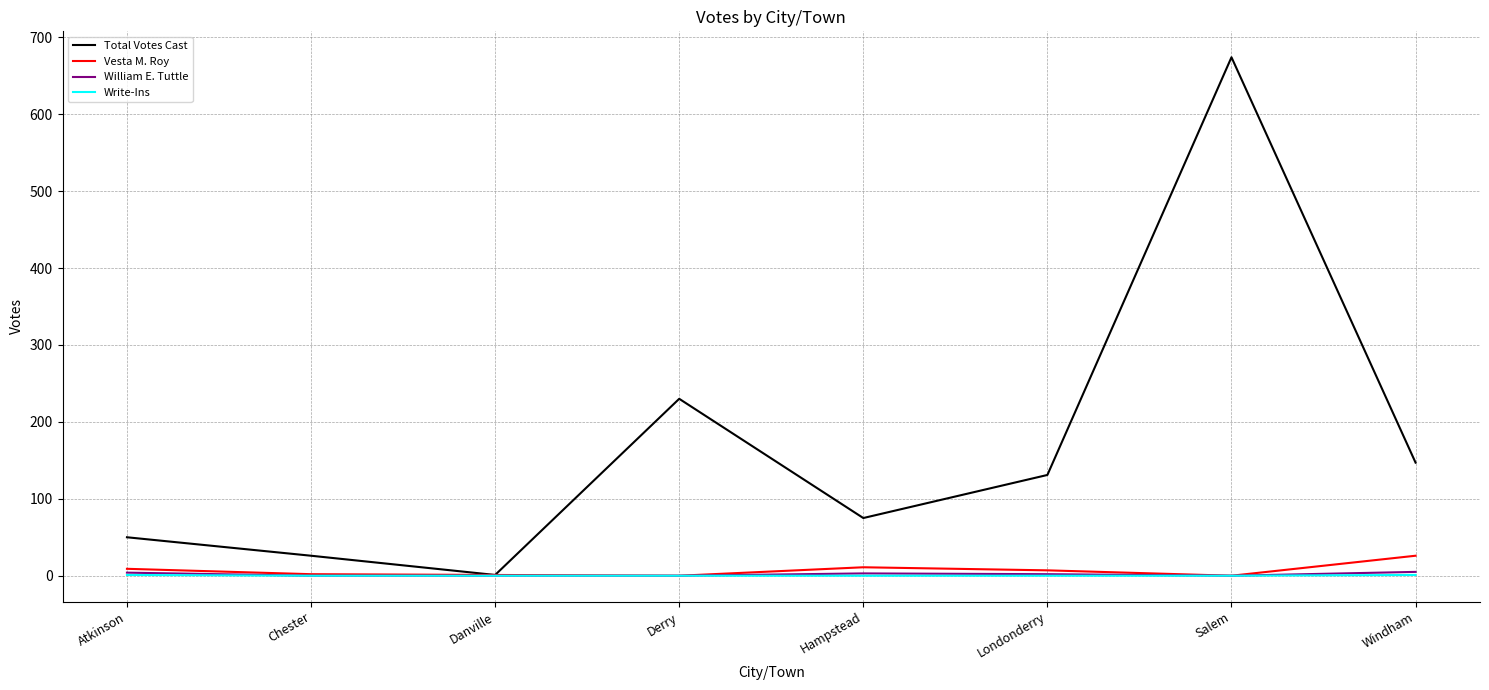

Between Chester and Londonderry, which series saw the biggest shift?

Total Votes Cast